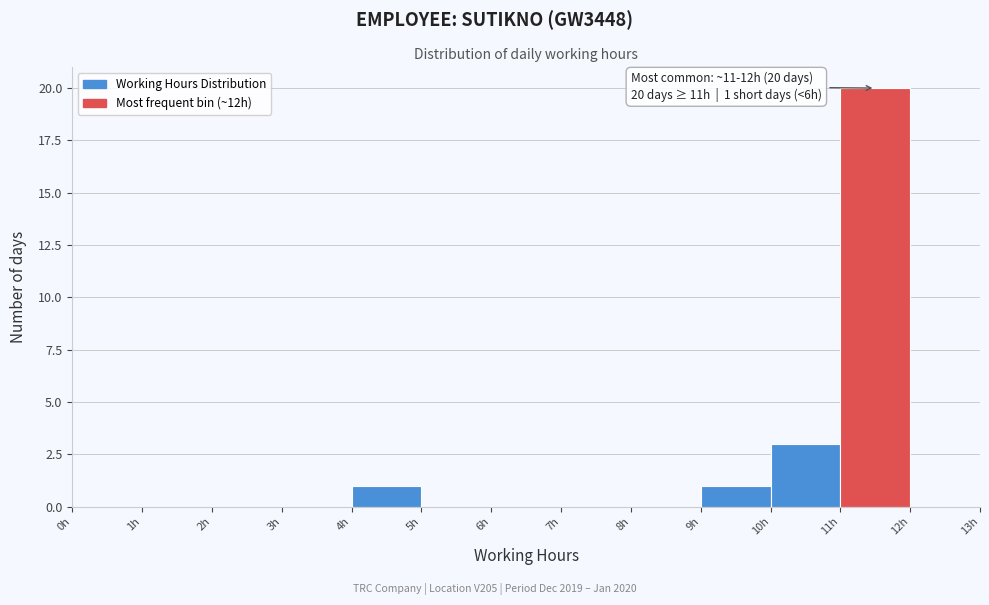

Which range on the x-axis has the tallest bar?

11 to 12